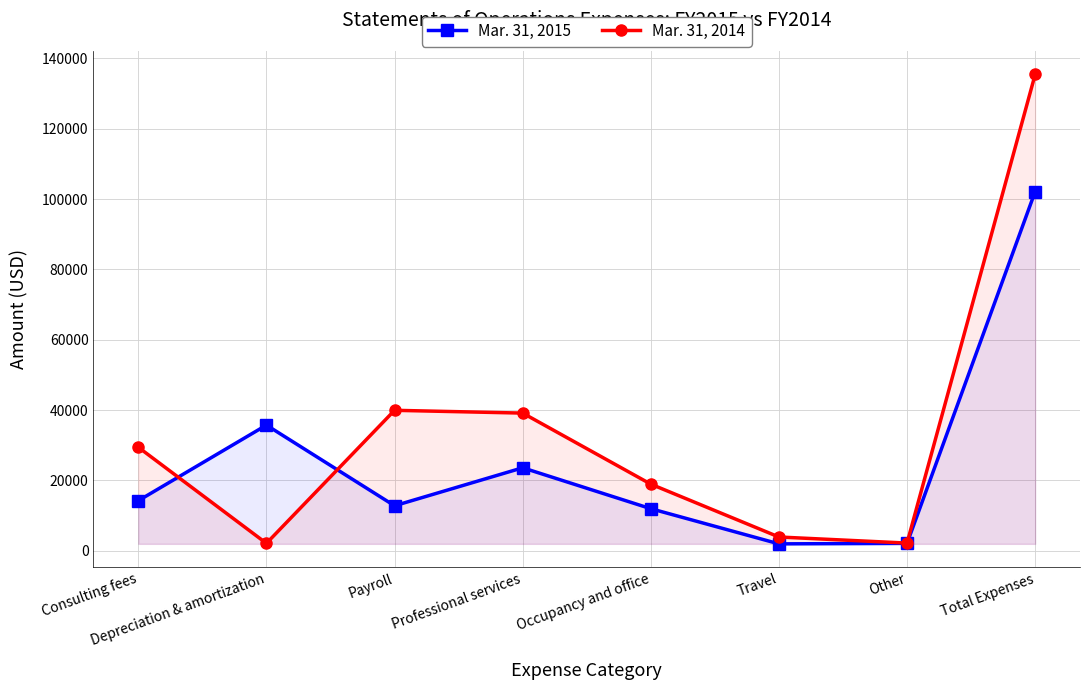

Does the chart have visible grid lines?

Yes